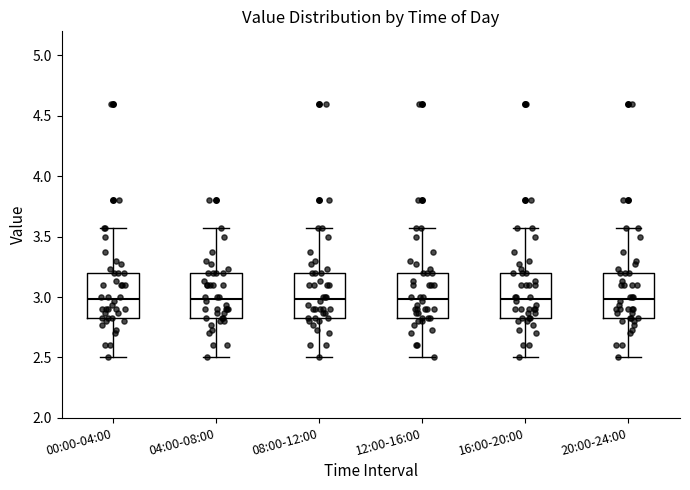

Reading left to right, read every box against the y-axis: the position of its median line, the range the box covers, and the ends of its whiskers. The values are not printed on the chart, so give them approximately, as read against the axis.

00:00-04:00: median 3.00, box 2.85 to 3.20, whiskers 2.50 to 3.55
04:00-08:00: median 3.00, box 2.85 to 3.20, whiskers 2.50 to 3.55
08:00-12:00: median 3.00, box 2.85 to 3.20, whiskers 2.50 to 3.55
12:00-16:00: median 3.00, box 2.85 to 3.20, whiskers 2.50 to 3.55
16:00-20:00: median 3.00, box 2.85 to 3.20, whiskers 2.50 to 3.55
20:00-24:00: median 3.00, box 2.85 to 3.20, whiskers 2.50 to 3.55